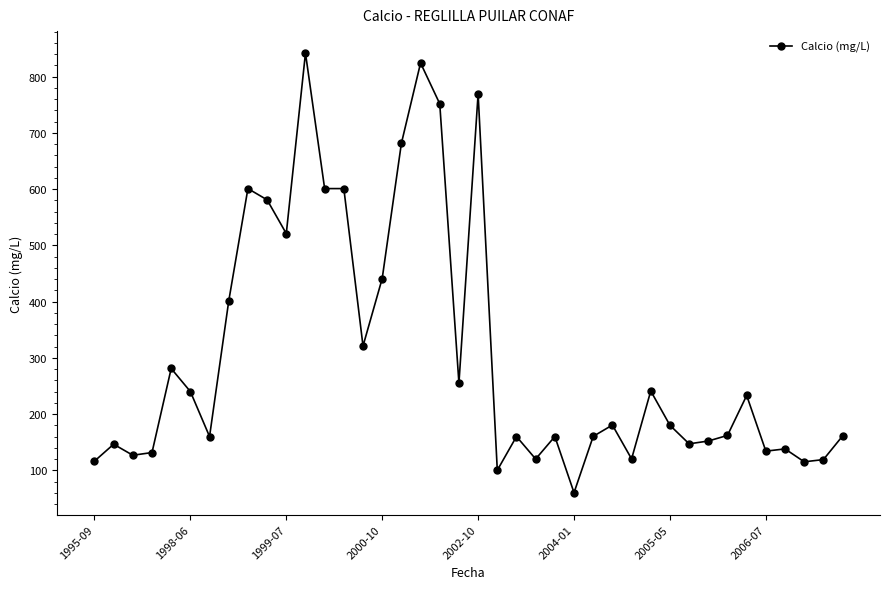

What is the greatest value displayed?

842.0